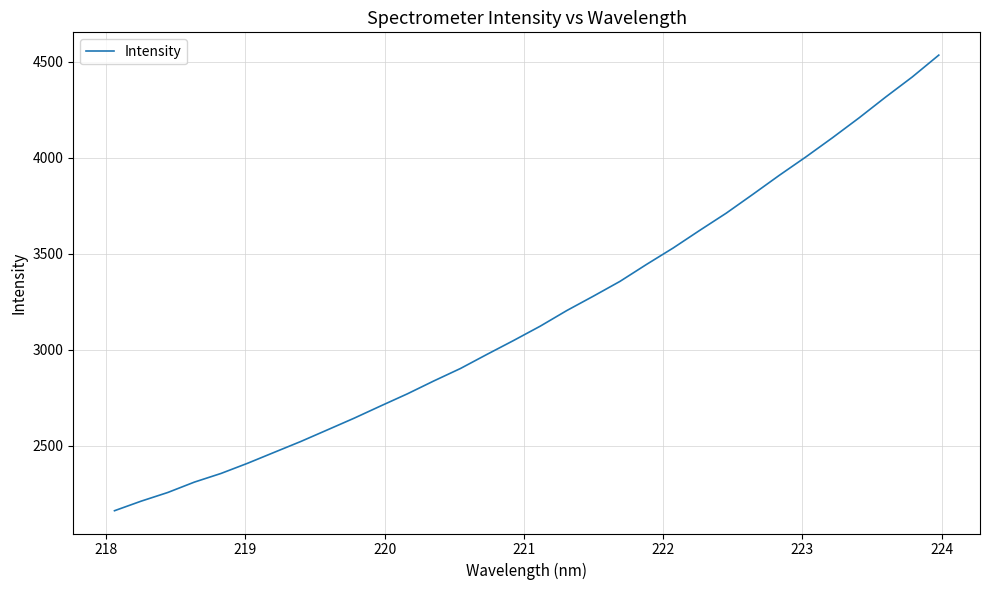

What is the smallest value displayed?

2160.5